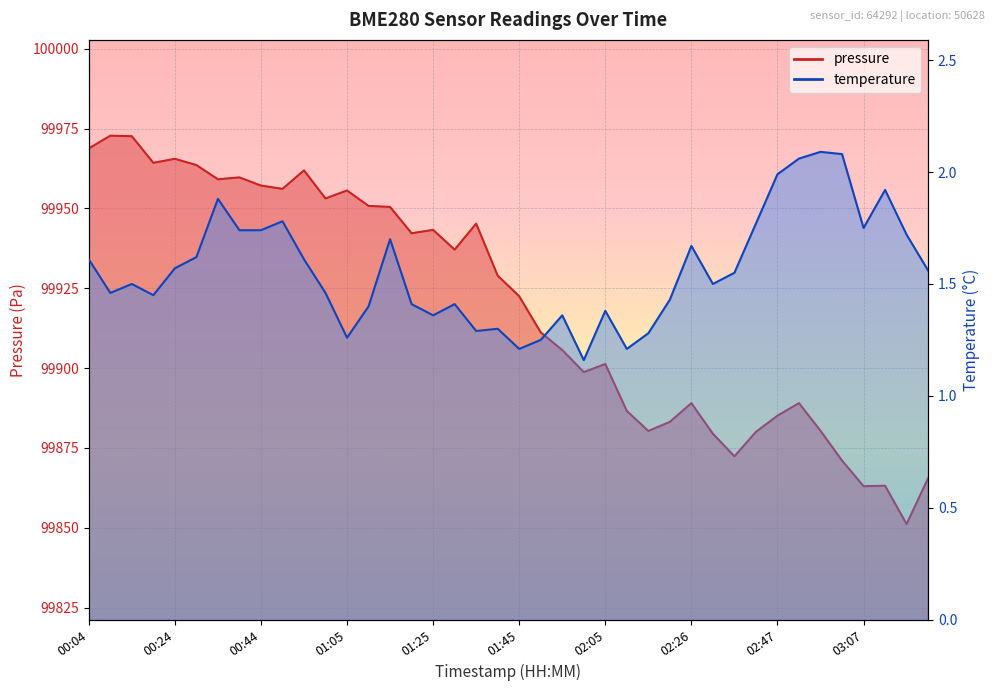

What is the lowest value of the pressure series?

99851.1